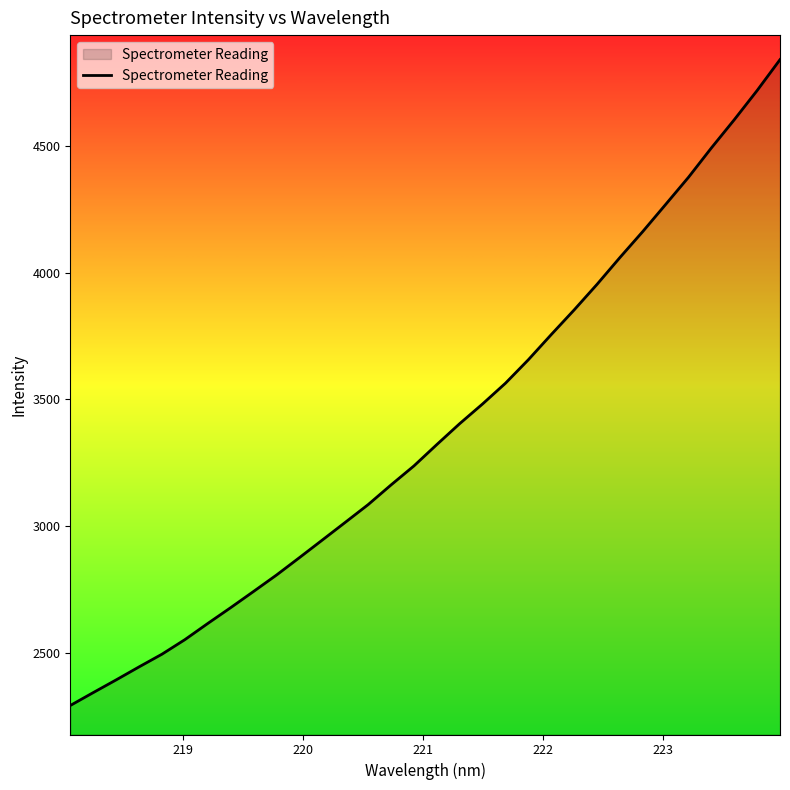

How many distinct data groups are displayed?

1